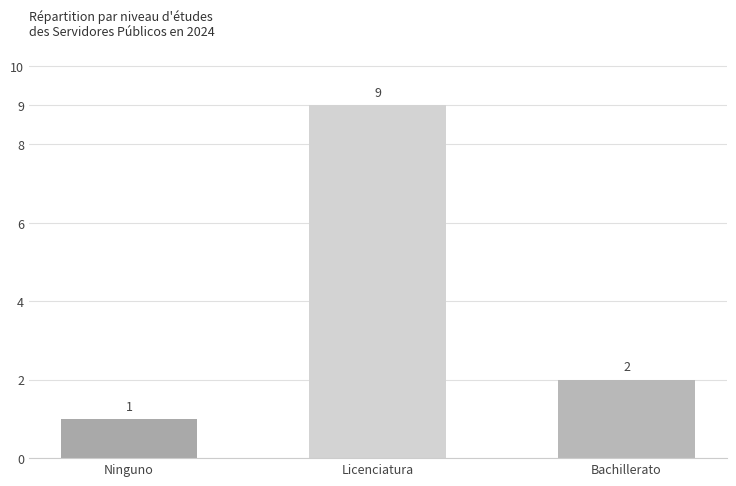

What is the difference between the maximum and minimum values?

8